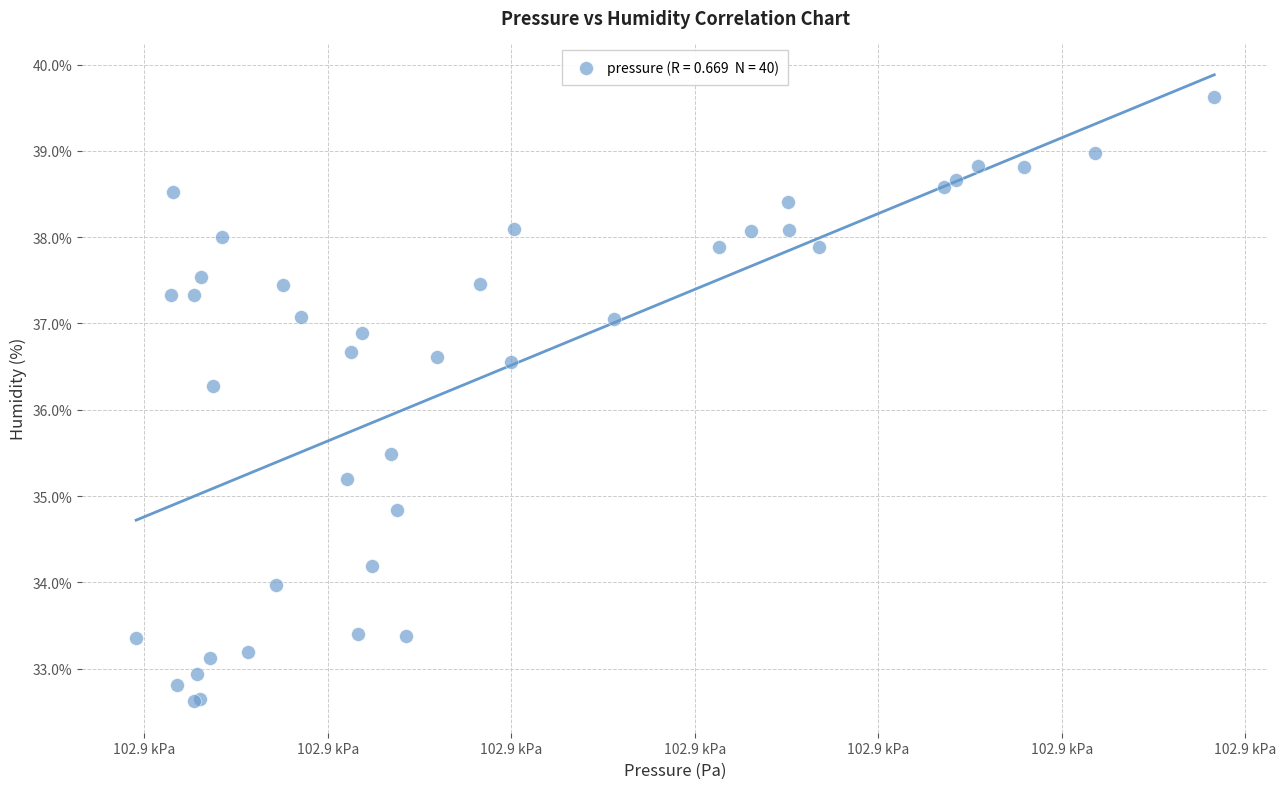

What Y value in the scatter plot is closest to 36?

36.3